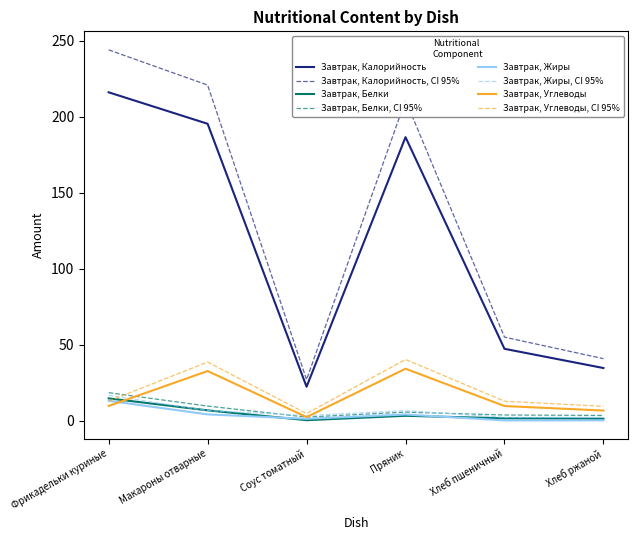

What is the sum of all Завтрак, Белки values?

28.0